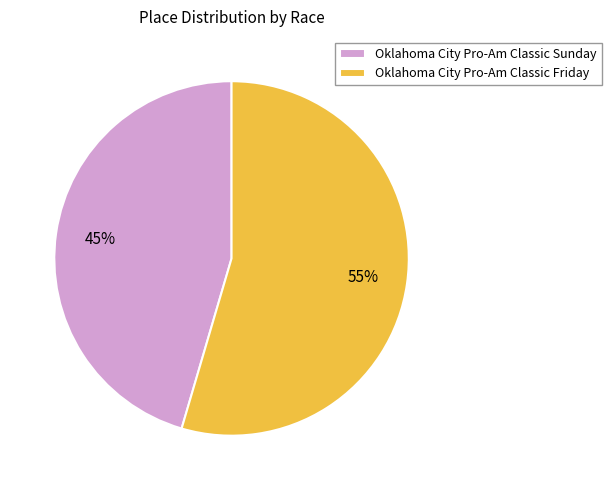

To the nearest percent, what percentage of the pie is Oklahoma City Pro-Am Classic Friday?

55%